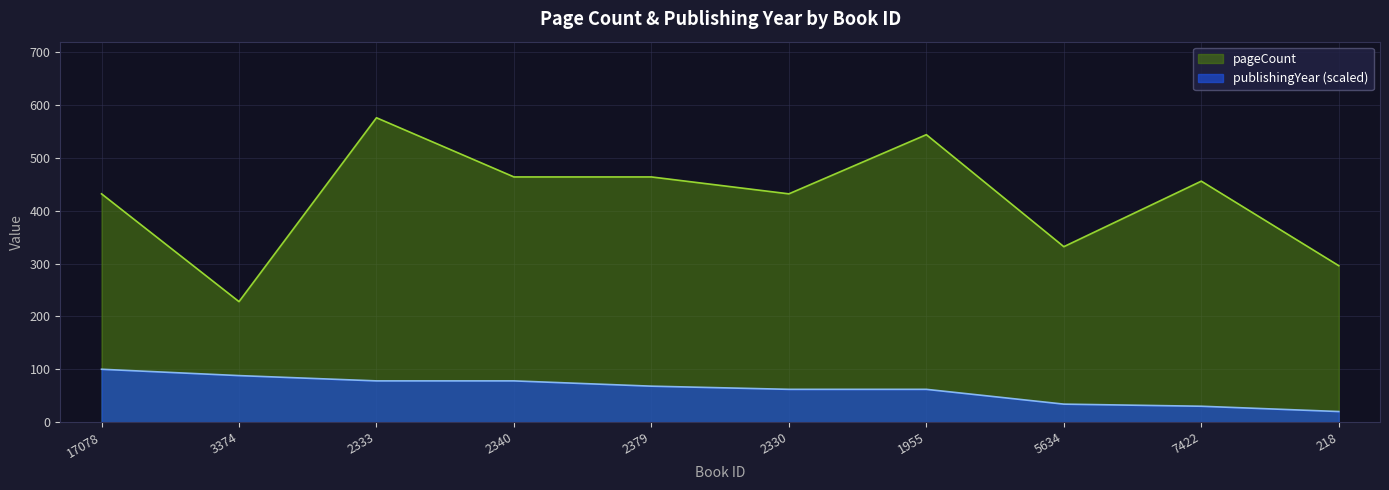

What is the average value of the publishingYear series?

62